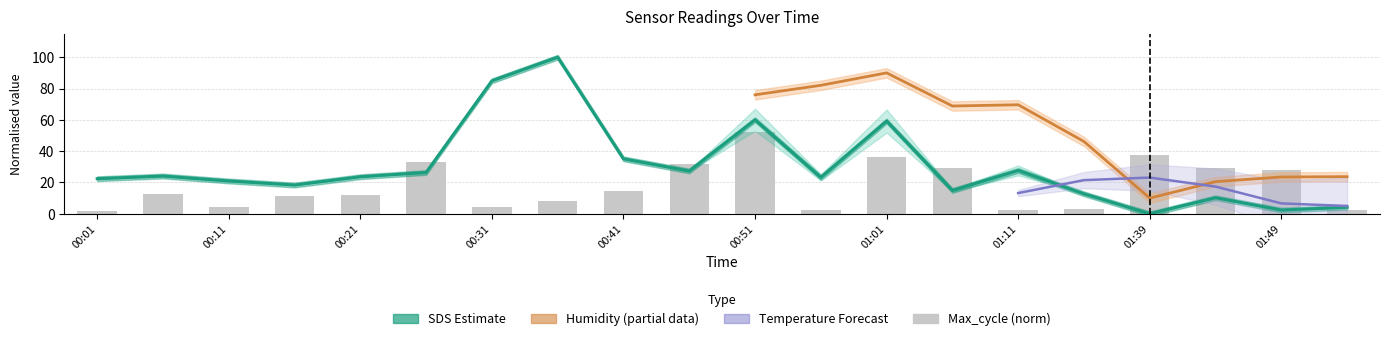

At which label does BME280_temperature reach its minimum?

01:54